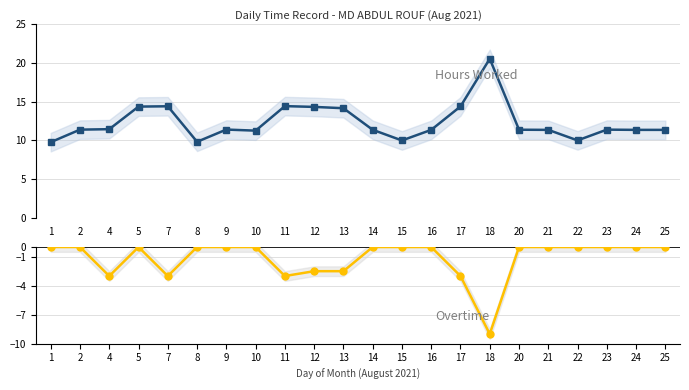

The value of Overtime (neg) at 15 is -5.0. True or false?

False